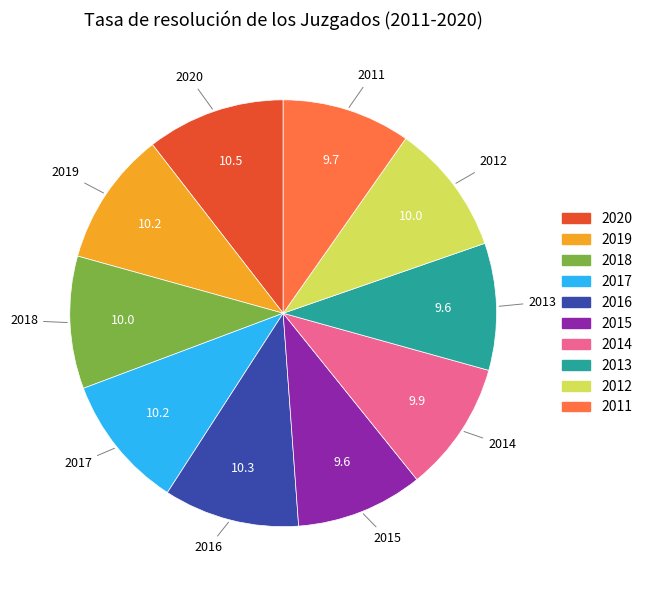

True or false: 2019 accounts for 5% of the total.

False